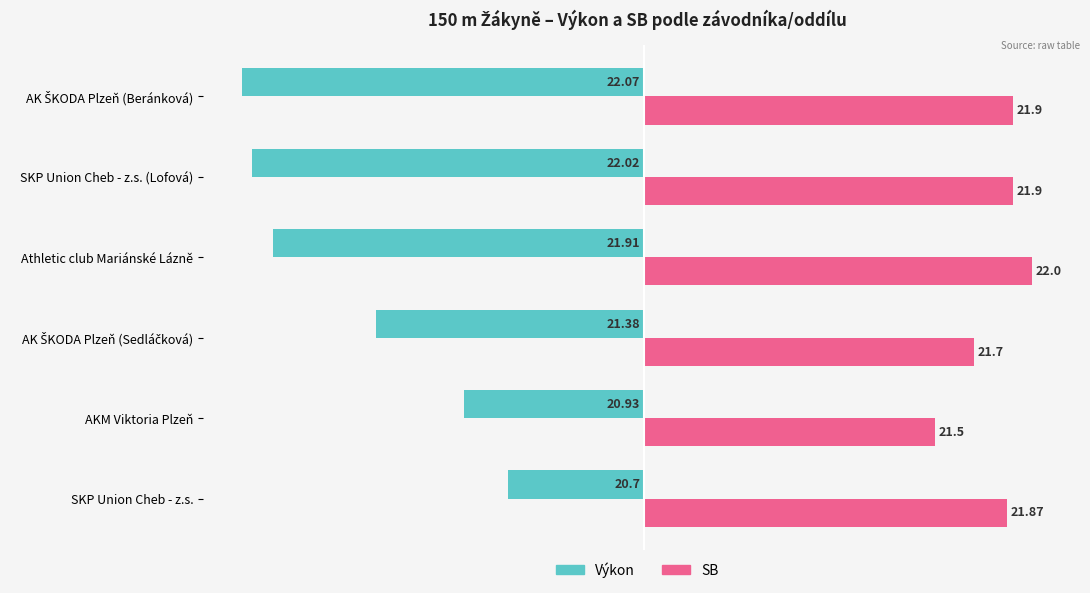

What are all the series names shown in the legend?

Výkon, SB